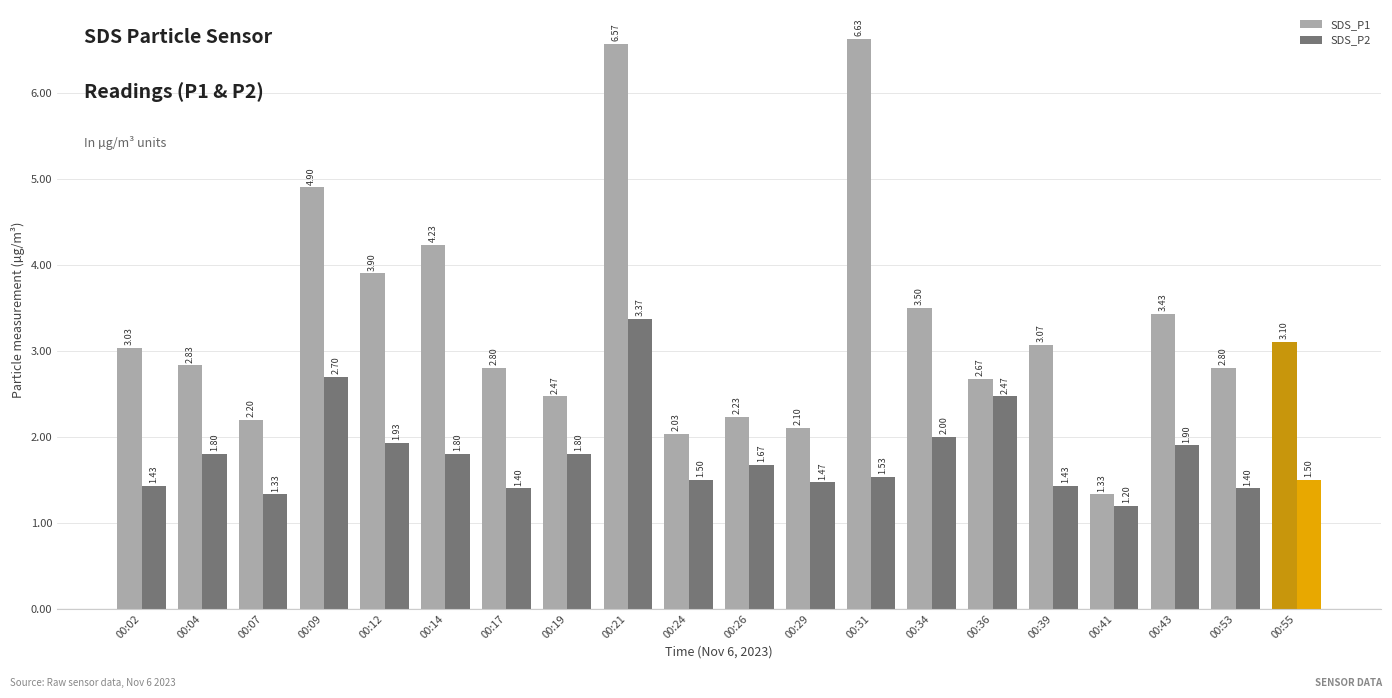

At which label does SDS_P1 first exceed 3?

00:02